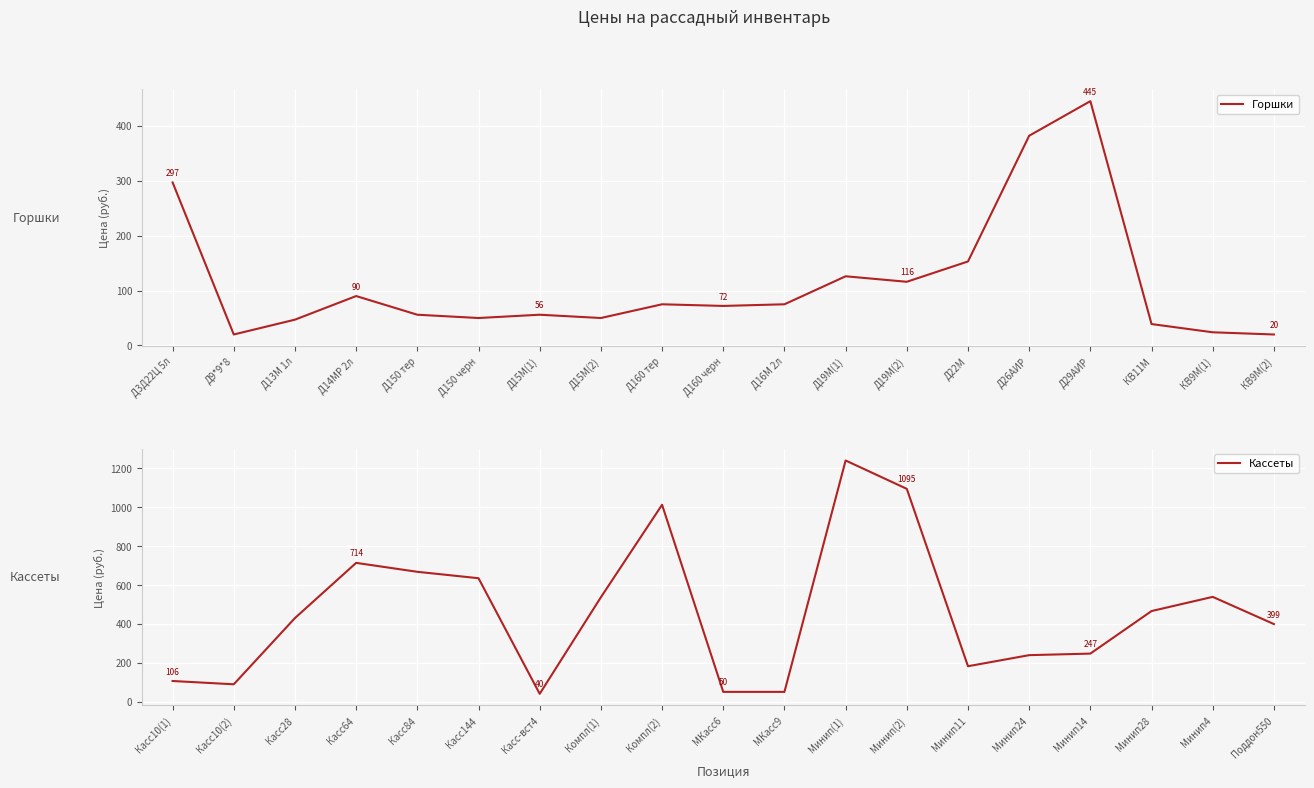

What is the average value of the Кассеты series?

460